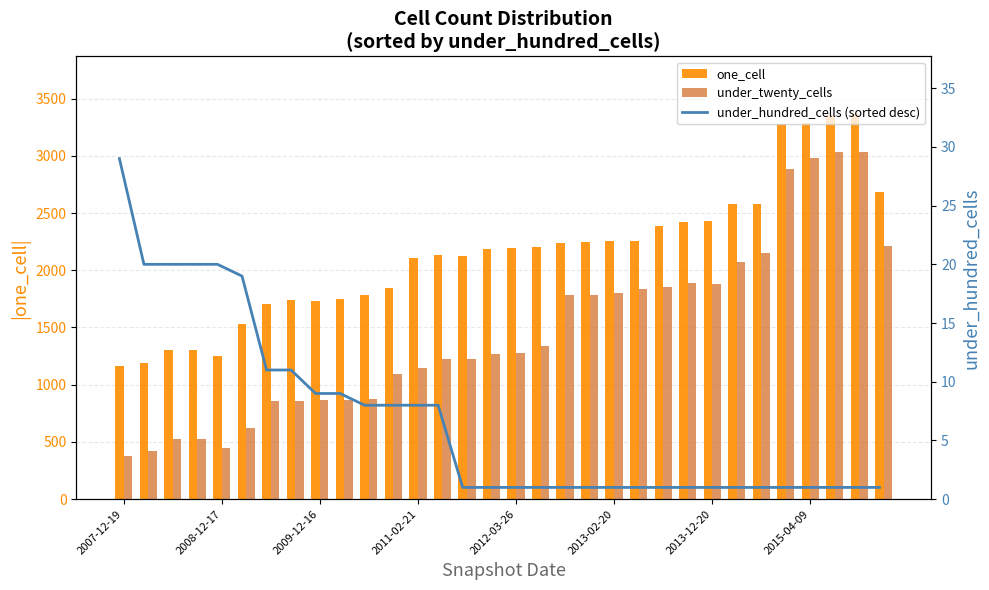

Are the bars grouped side by side (vs. stacked)?

Yes